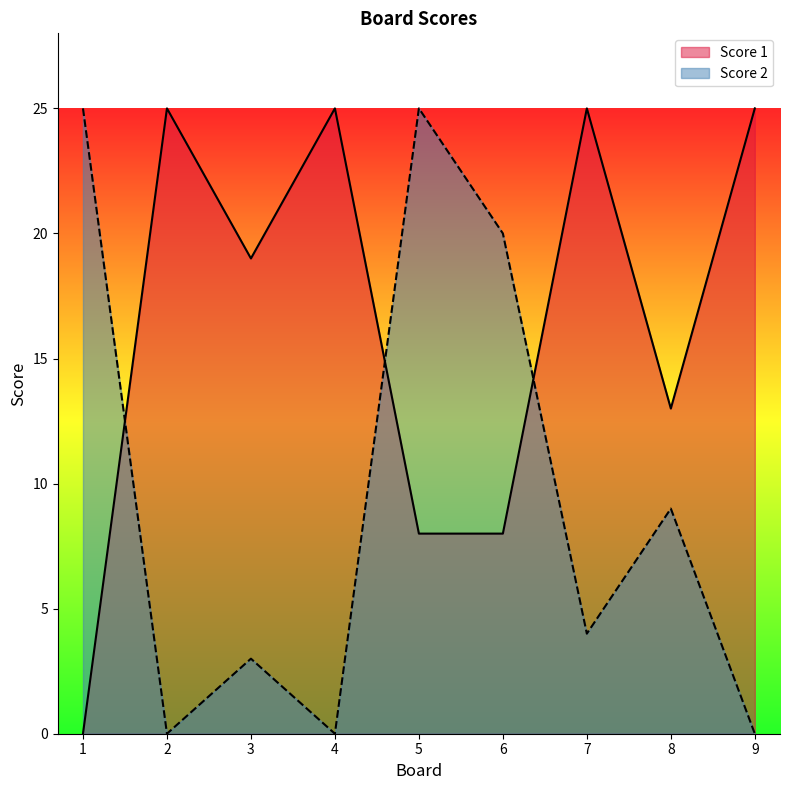

In Score 1, how many points are lower than both neighbors (excluding endpoints)?

2